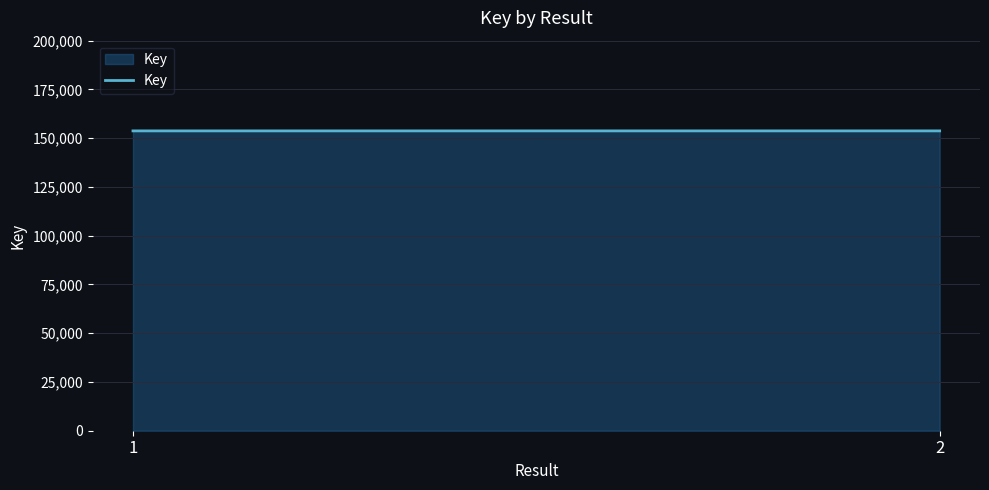

What is the difference between the values at 2 and 1?

3